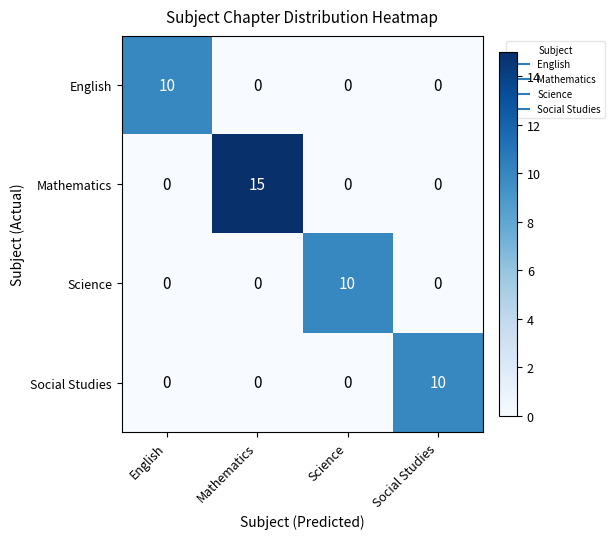

Reading left to right, transcribe all the data shown in this chart.

English: 10	0	0	0
Mathematics: 0	15	0	0
Science: 0	0	10	0
Social Studies: 0	0	0	10